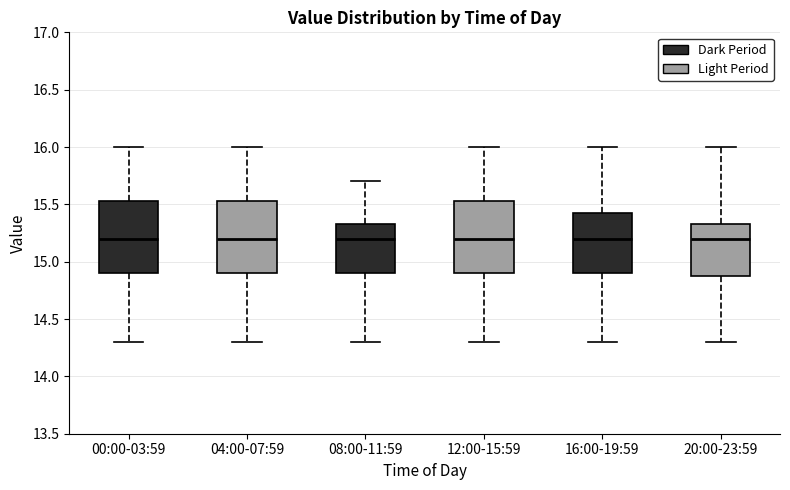

Reading left to right, read every box against the y-axis: the position of its median line, the range the box covers, and the ends of its whiskers. The values are not printed on the chart, so give them approximately, as read against the axis.

00:00-03:59: median 15.20, box 14.90 to 15.55, whiskers 14.30 to 16.00
04:00-07:59: median 15.20, box 14.90 to 15.55, whiskers 14.30 to 16.00
08:00-11:59: median 15.20, box 14.90 to 15.35, whiskers 14.30 to 15.70
12:00-15:59: median 15.20, box 14.90 to 15.55, whiskers 14.30 to 16.00
16:00-19:59: median 15.20, box 14.90 to 15.45, whiskers 14.30 to 16.00
20:00-23:59: median 15.20, box 14.90 to 15.35, whiskers 14.30 to 16.00